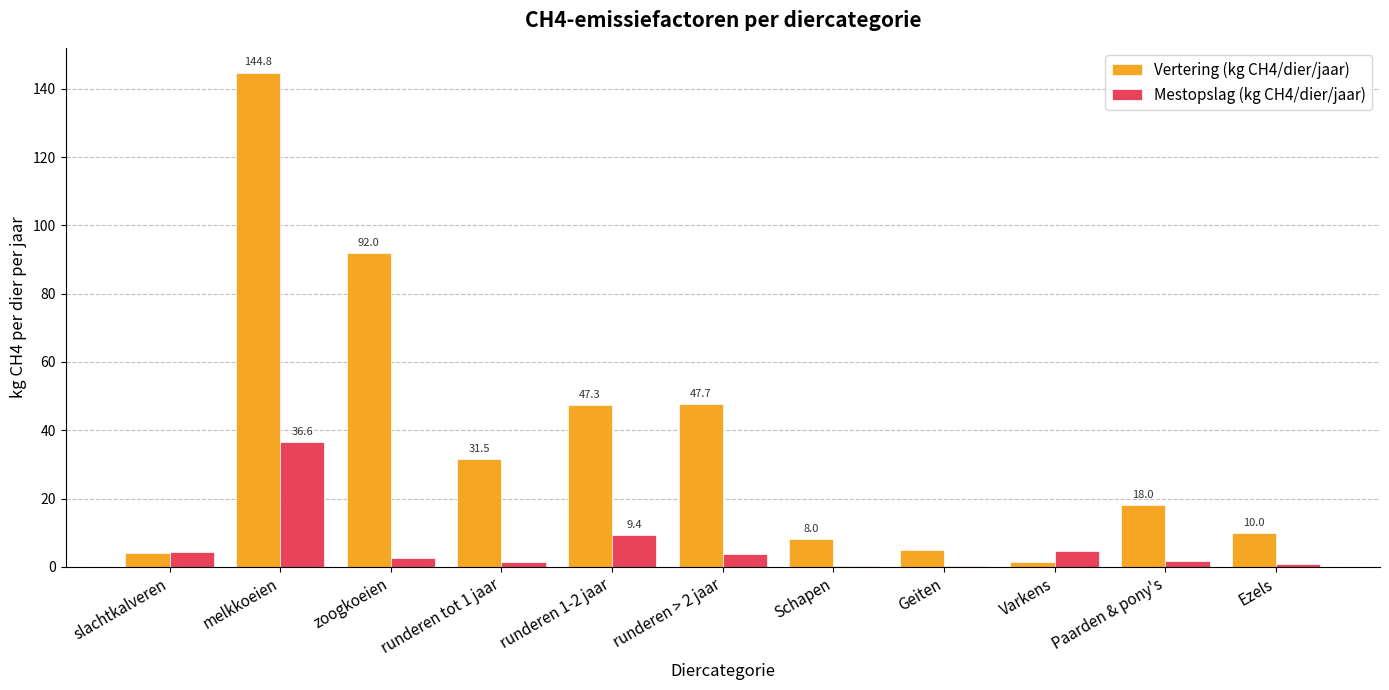

What is the highest value of the Mestopslag (kg CH4/dier/jaar) series?

36.6